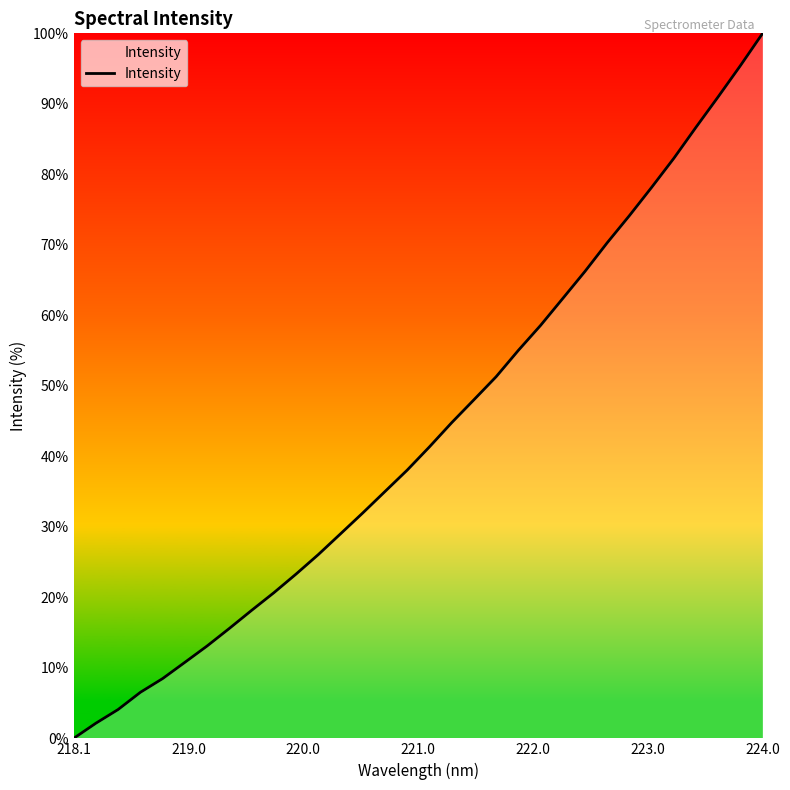

What is the difference between the maximum and minimum values?

100.0